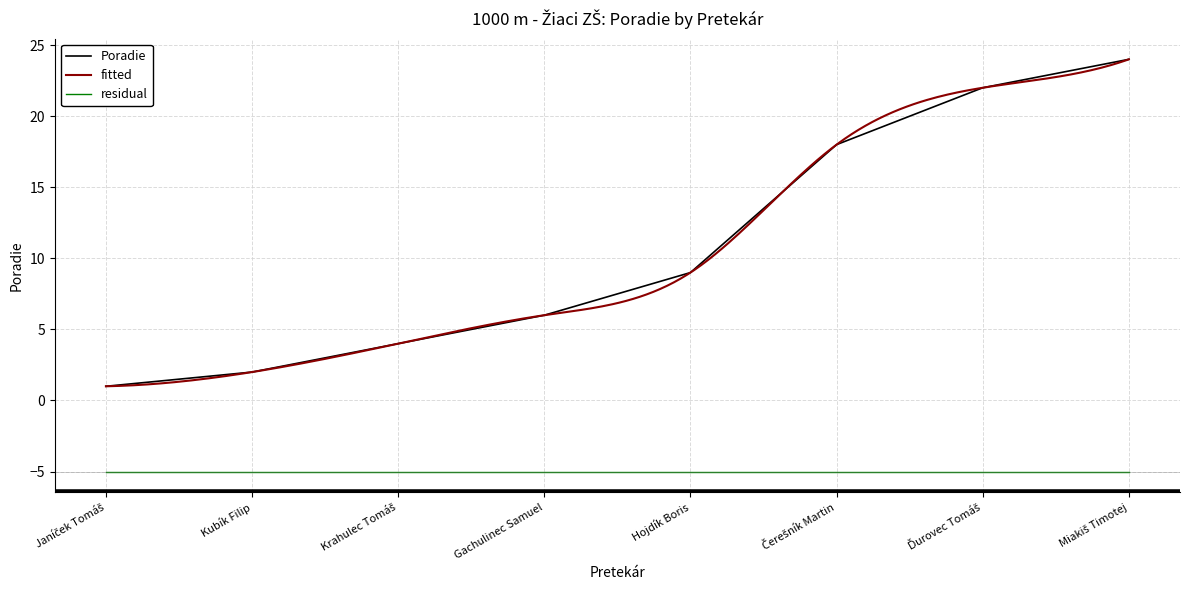

What is the label of the 5th point from the right?

Gachulinec Samuel